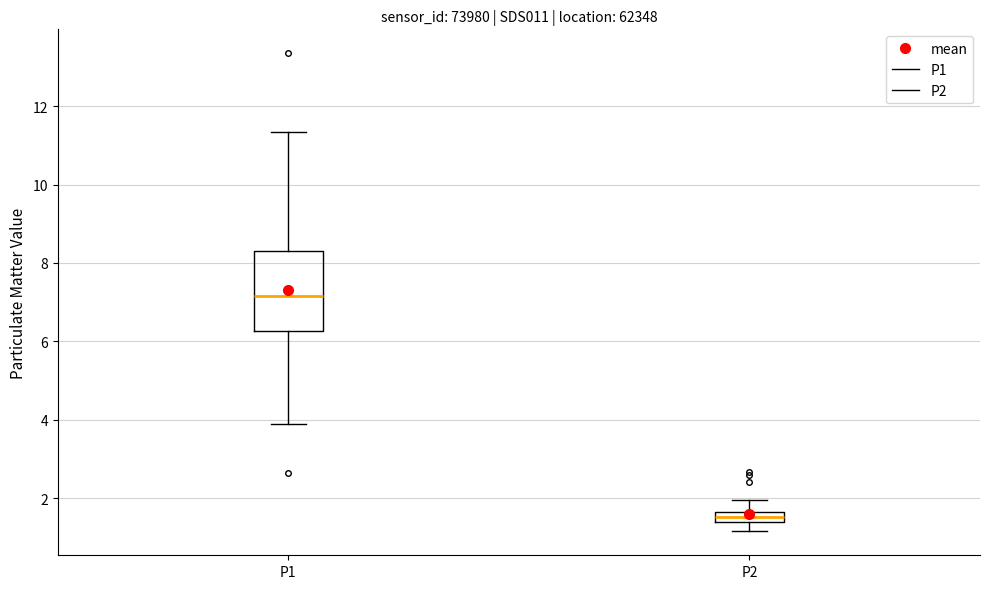

Which box has the highest median line?

P1